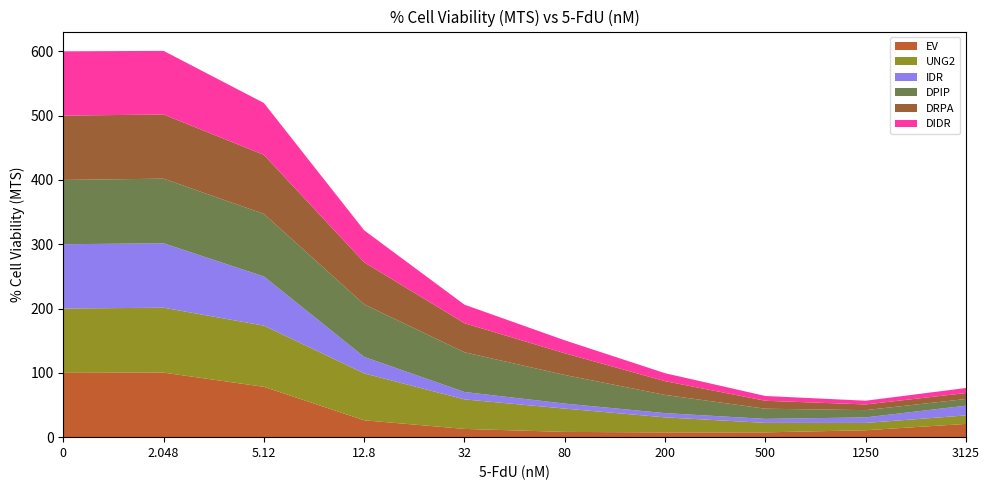

Reading right to left, what are all the values shown in this chart?

EV: 20.6	10.7	7.5	7.4	8.2	12.8	26.2	78.3	100.4	100.0
UNG2: 13.2	11.4	14.7	23.4	36.2	45.9	72.9	95.1	100.9	100.0
IDR: 15.1	8.6	6.2	6.6	7.8	11.5	25.6	76.5	100.2	100.0
DPIP: 10.4	11.3	15.8	28.3	44.5	61.8	81.7	97.3	100.5	100.0
DRPA: 9.3	8.8	12.4	21.4	33.7	45.2	65.4	91.8	99.8	100.0
DIDR: 7.9	5.8	7.4	12.4	20.2	28.8	49.7	80.7	98.9	100.0